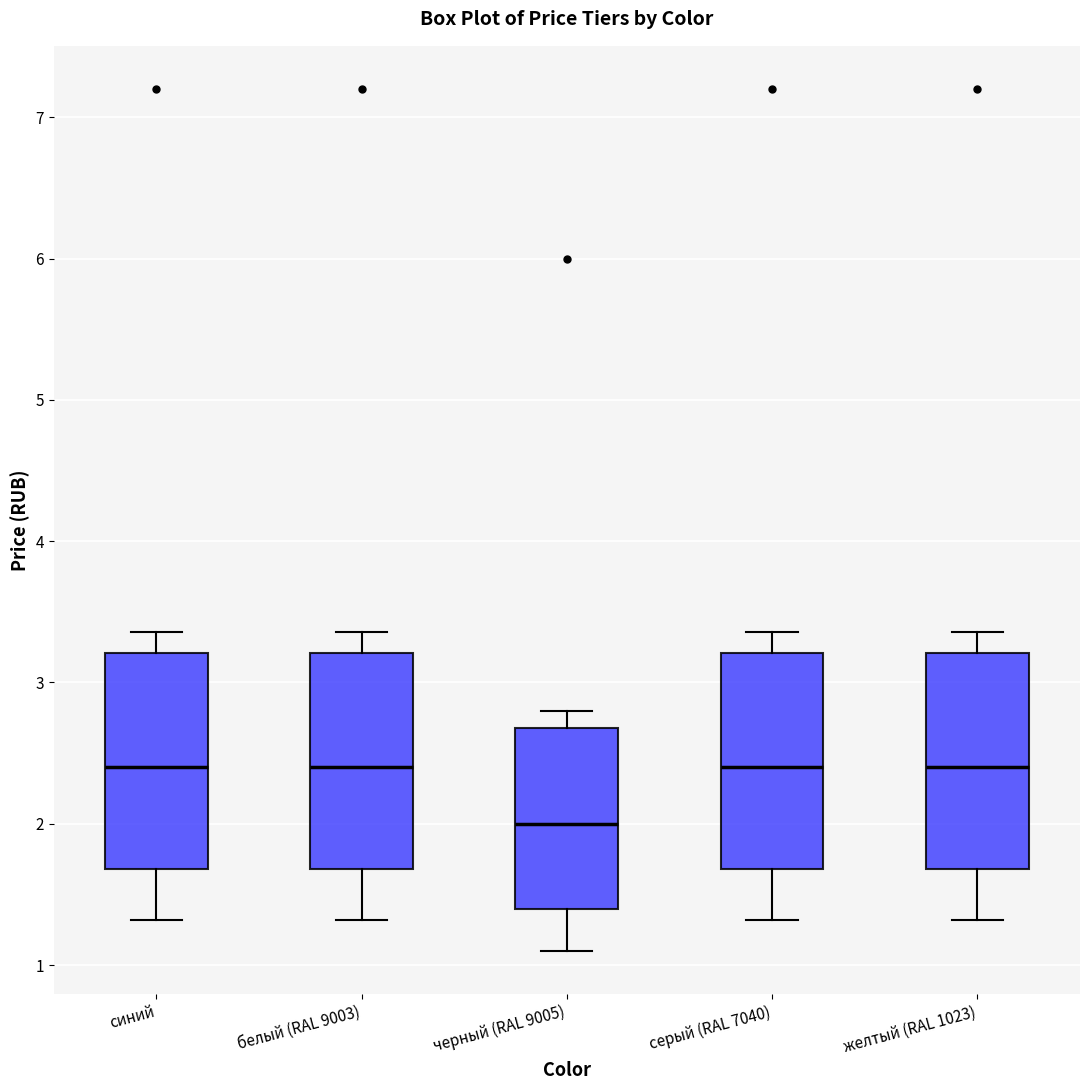

Reading left to right, transcribe this box plot: for each box, give where its median line is, the range the box spans, and where its two whiskers end, as read against the y-axis. The values are not printed on the chart, so give them approximately, as read against the axis.

синий: median 2.4, box 1.7 to 3.2, whiskers 1.3 to 3.4
белый (RAL 9003): median 2.4, box 1.7 to 3.2, whiskers 1.3 to 3.4
черный (RAL 9005): median 2.0, box 1.4 to 2.7, whiskers 1.1 to 2.8
серый (RAL 7040): median 2.4, box 1.7 to 3.2, whiskers 1.3 to 3.4
желтый (RAL 1023): median 2.4, box 1.7 to 3.2, whiskers 1.3 to 3.4